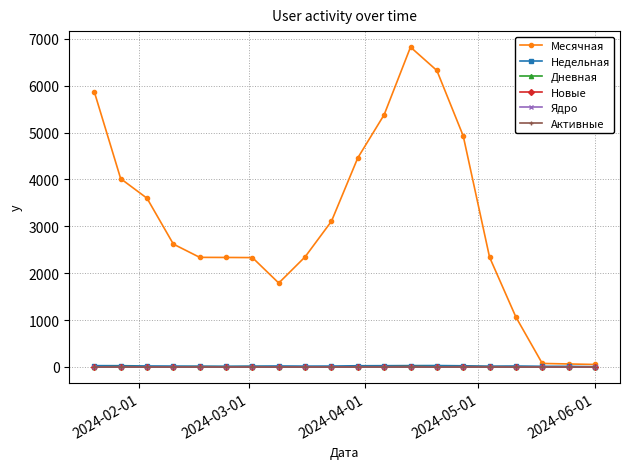

Which series has the largest total across all categories?

Месячная